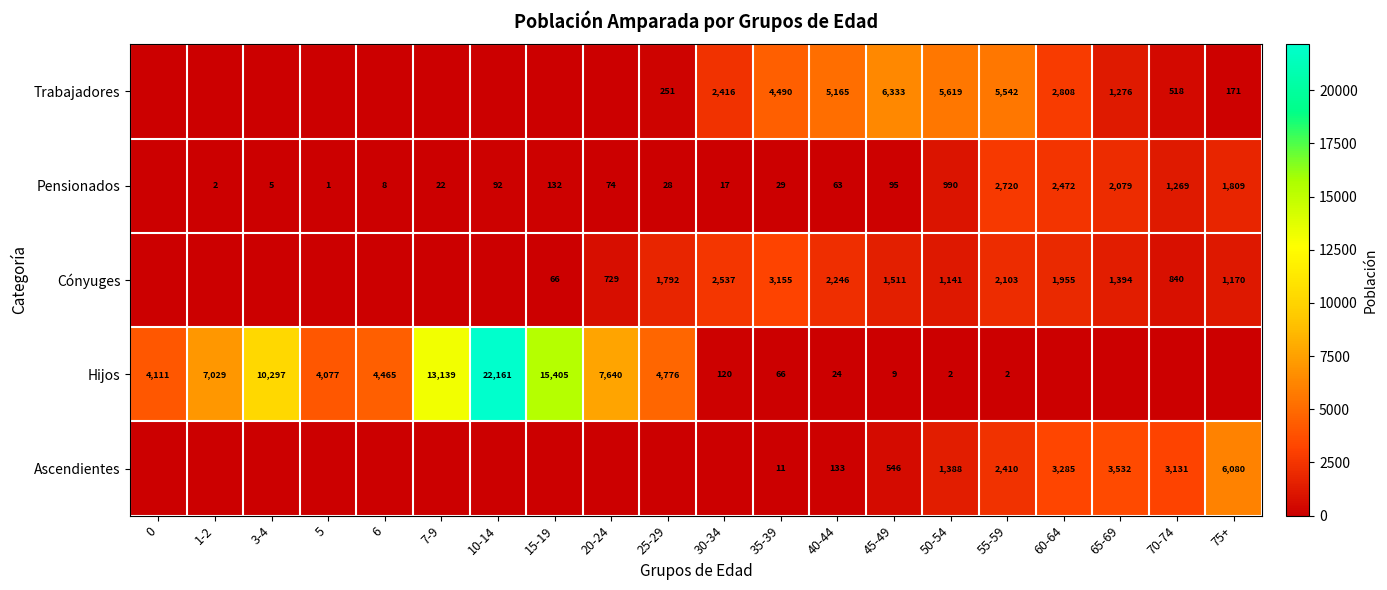

What is the difference between the Cónyuges values at 20-24 and 40-44?

1517